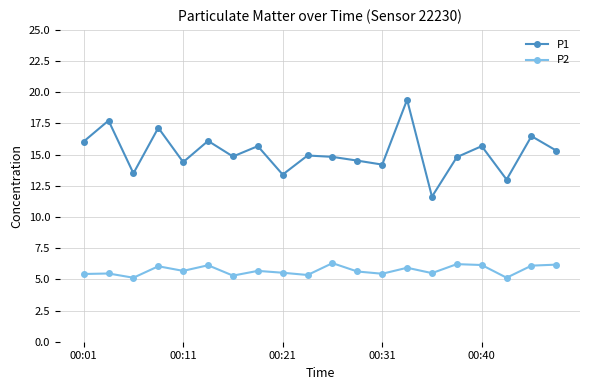

What is the value of the P2 point at the 5th from the left?

5.7